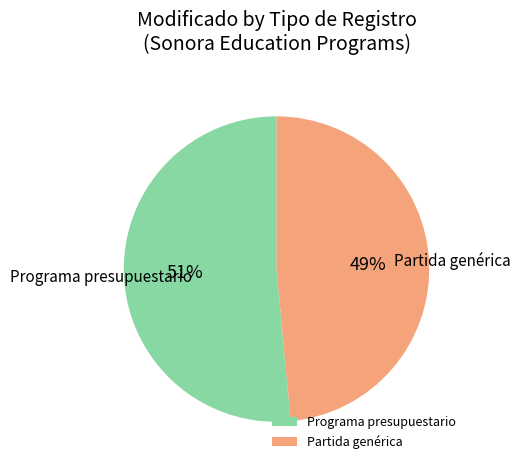

Between Programa presupuestario and Partida genérica, which is larger?

Programa presupuestario